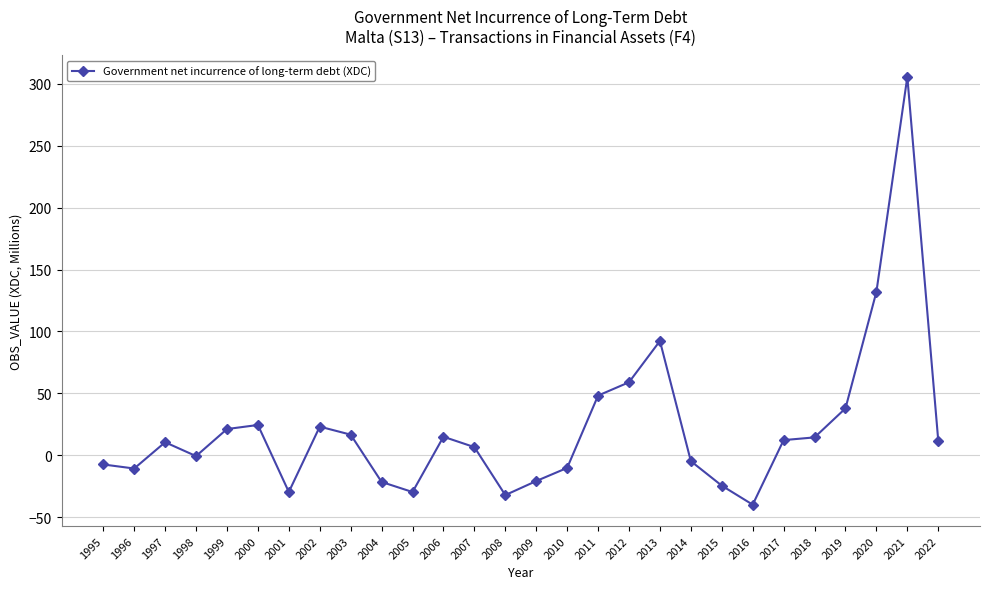

Read the value at 2013.

92.3